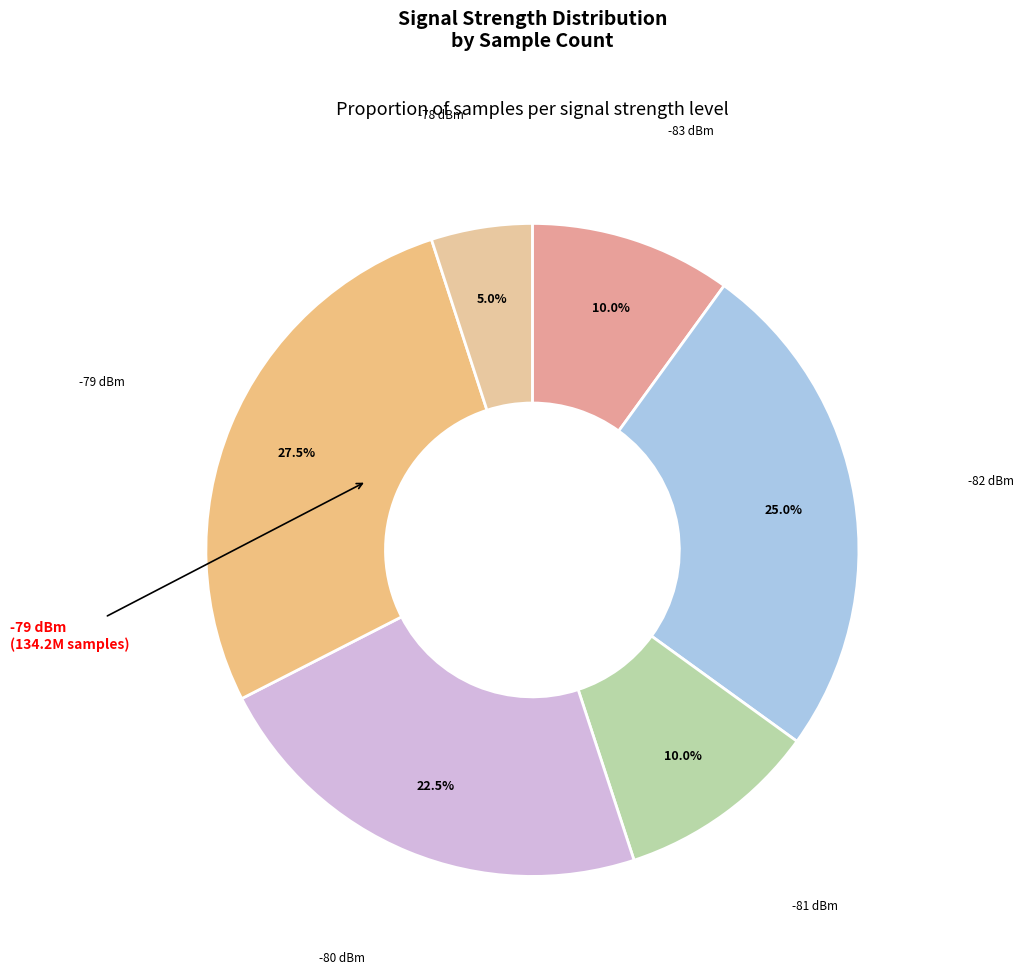

How many segments does this pie chart have?

6